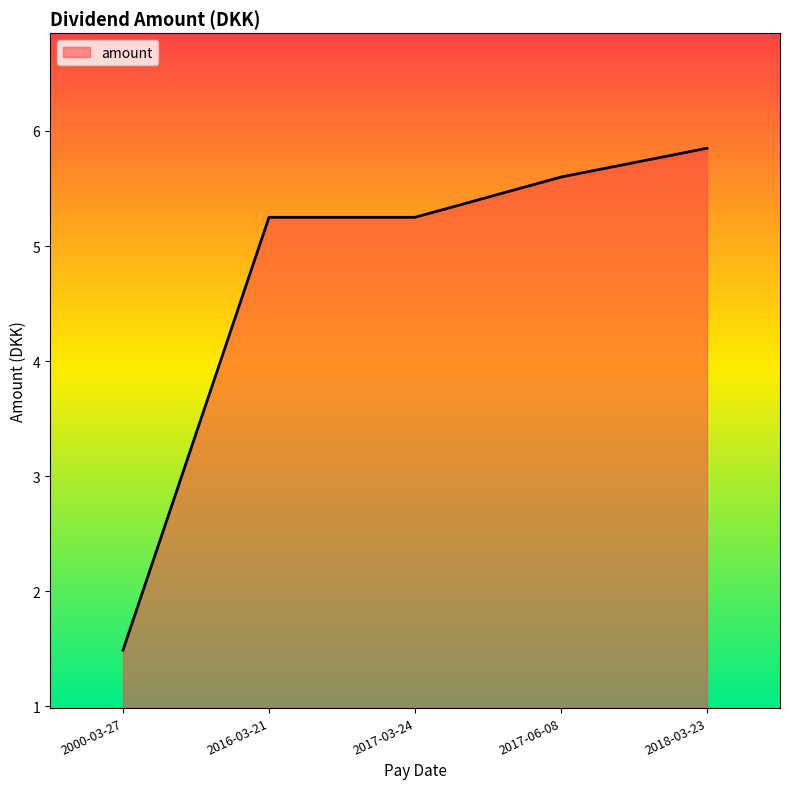

What is the change in value from 2000-03-27 to 2017-03-24?

+3.8